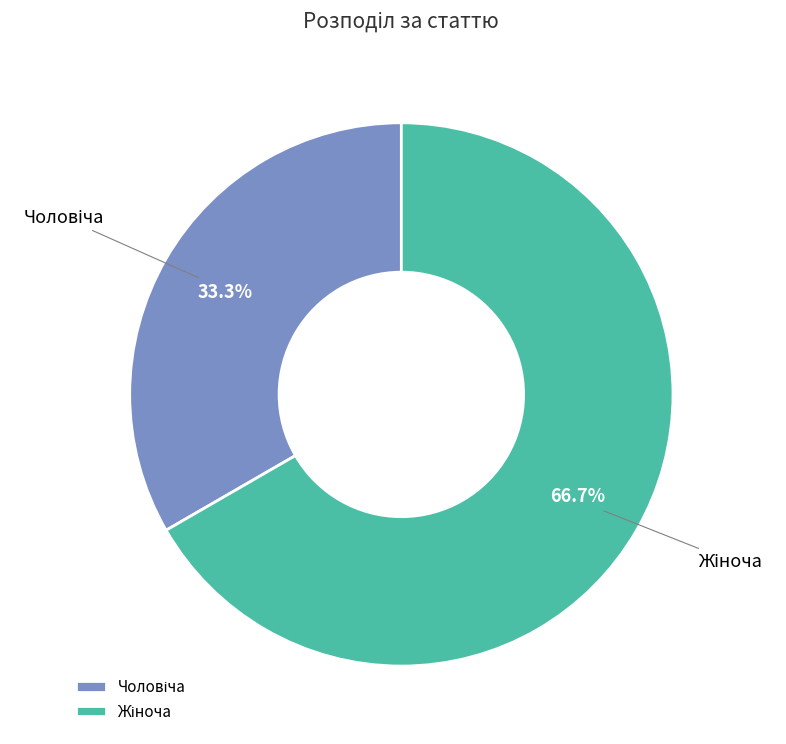

How many slices are in this pie chart?

2